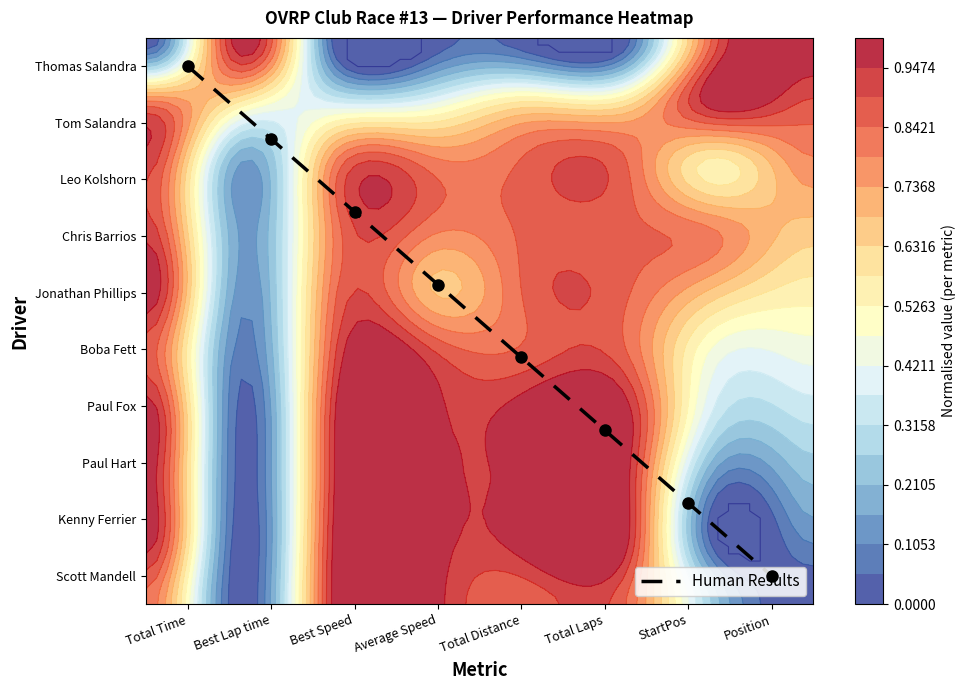

Reading left to right, list all the values displayed in this chart.

9.5	8.2	6.9	5.6	4.4	3.1	1.8	0.5